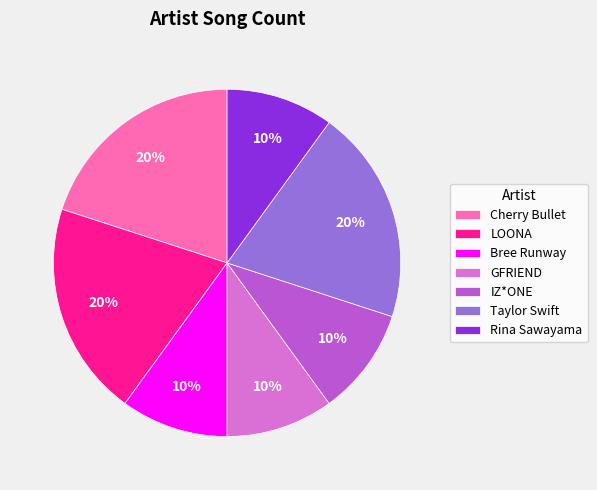

Do Cherry Bullet and GFRIEND together represent more than half of the pie?

No